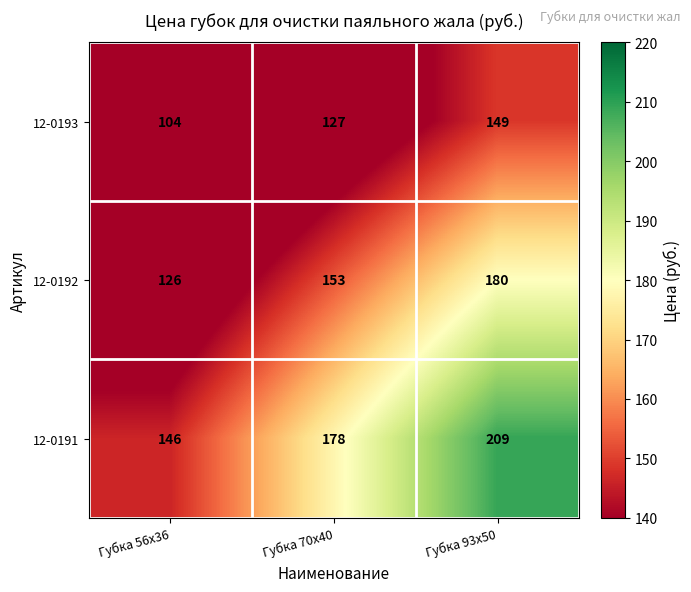

What is the average value of the 12-0192 series?

153